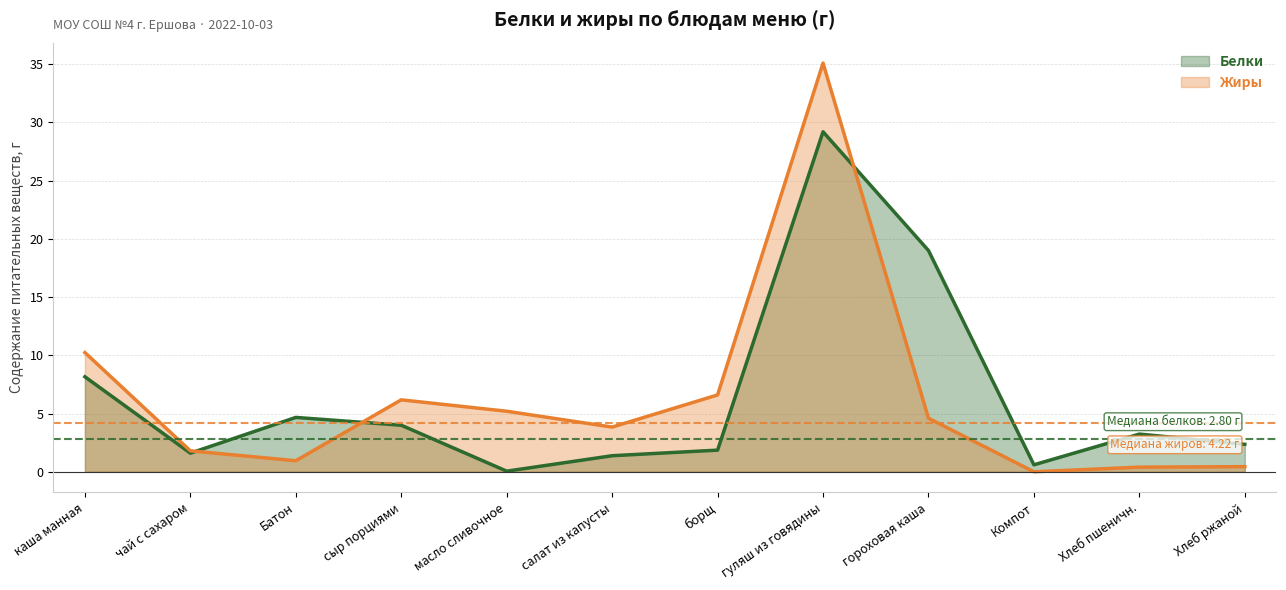

Which series has the widest spread of values?

Жиры